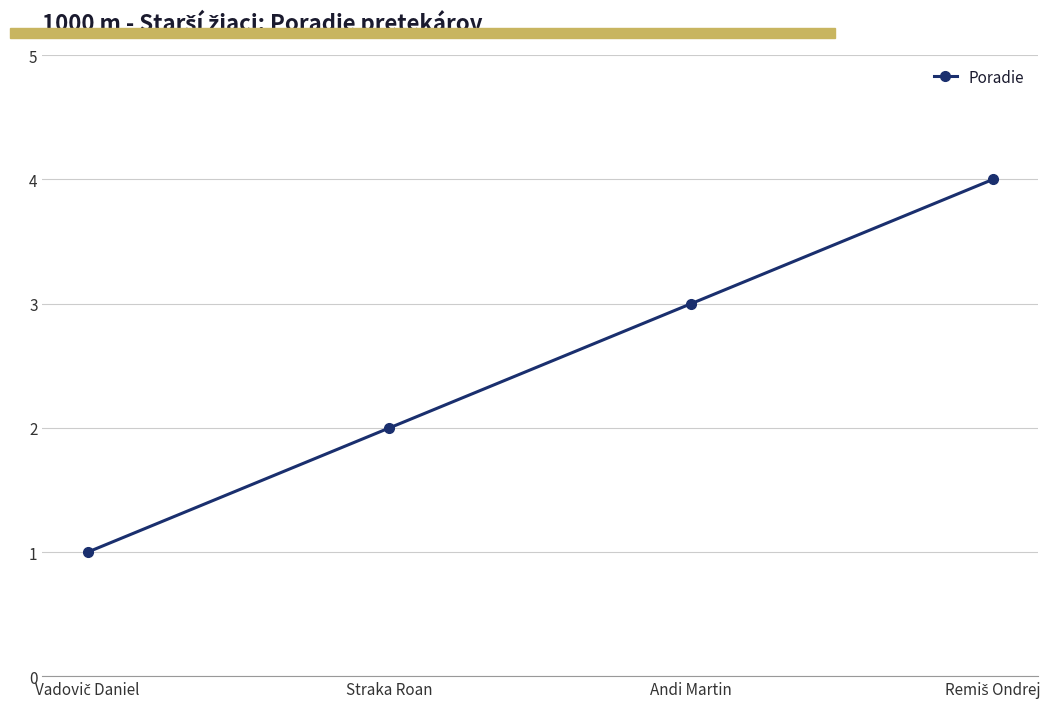

The chart shows a value of 2 at Straka Roan. True or false?

True